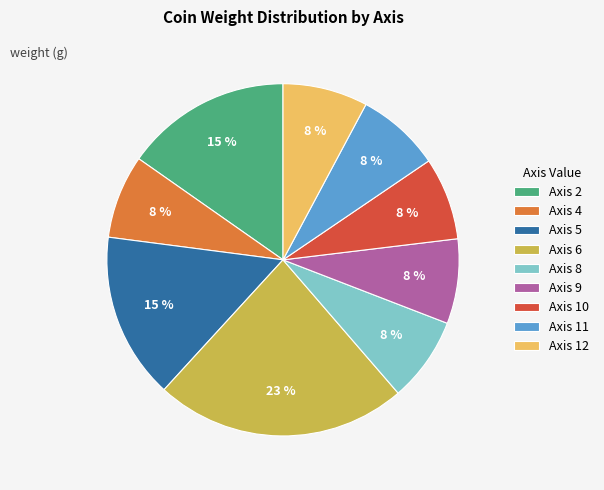

How many segments does this pie chart have?

9